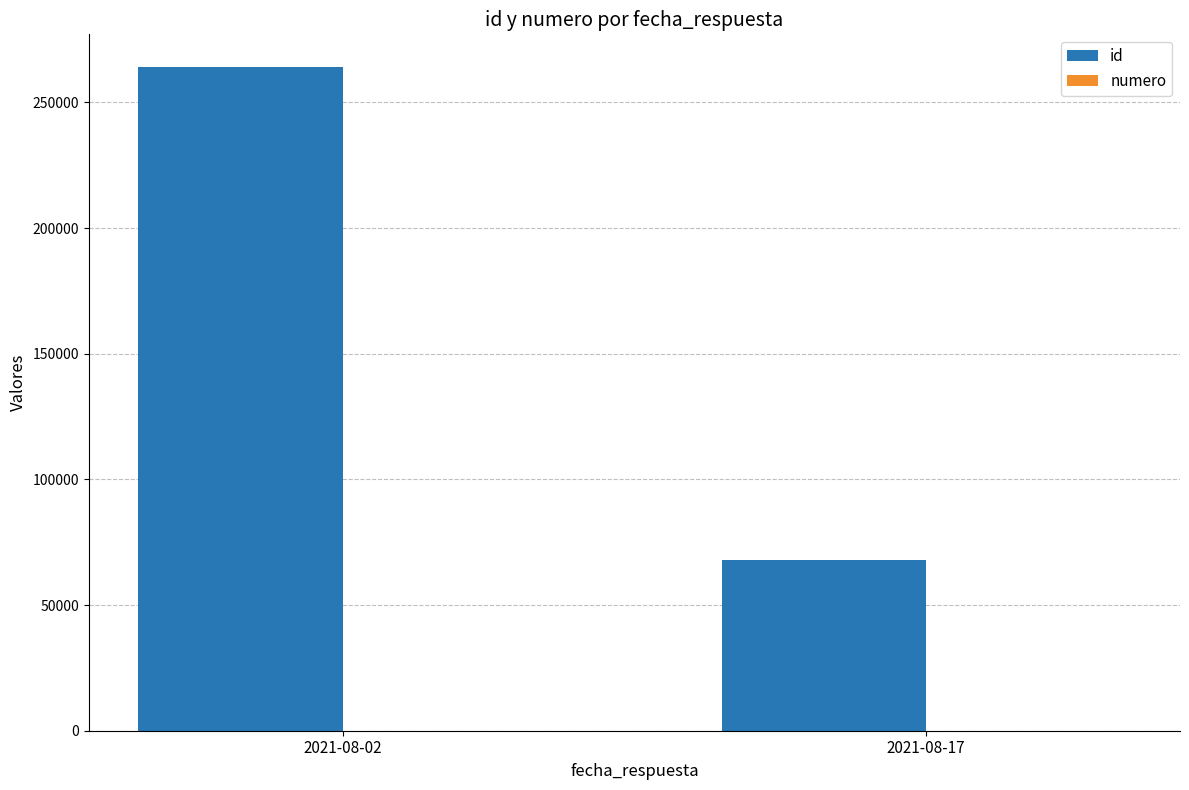

Which series changed the most between 2021-08-02 and 2021-08-17?

id